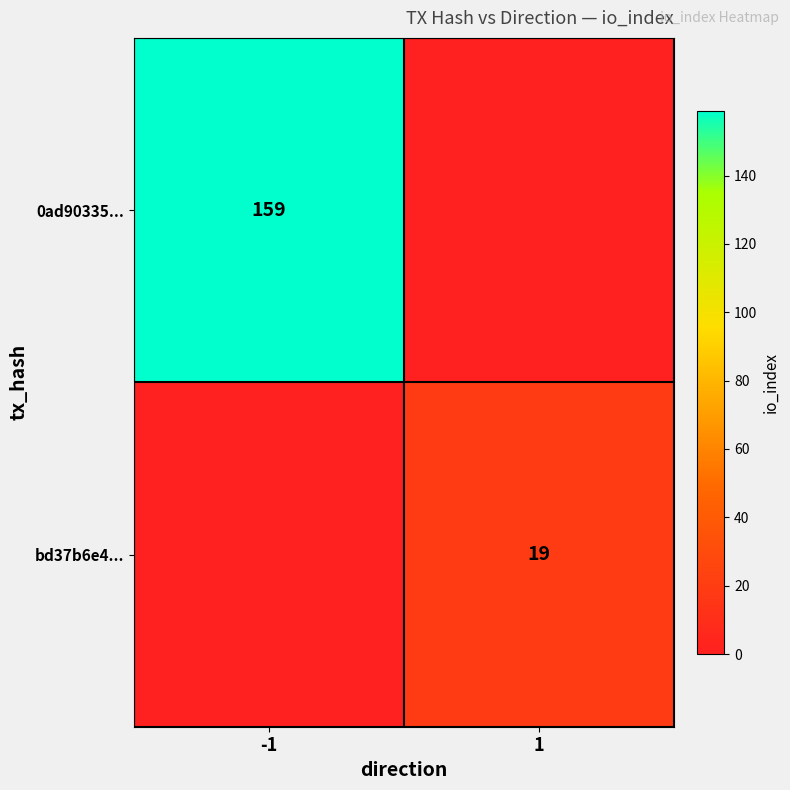

True or false: bd37b6e4... has a value of 11 at 1.

False